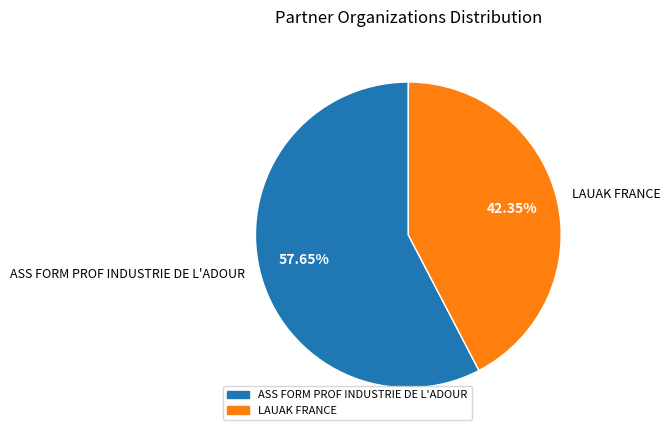

Do ASS FORM PROF INDUSTRIE DE L'ADOUR and LAUAK FRANCE together represent more than half of the pie?

Yes